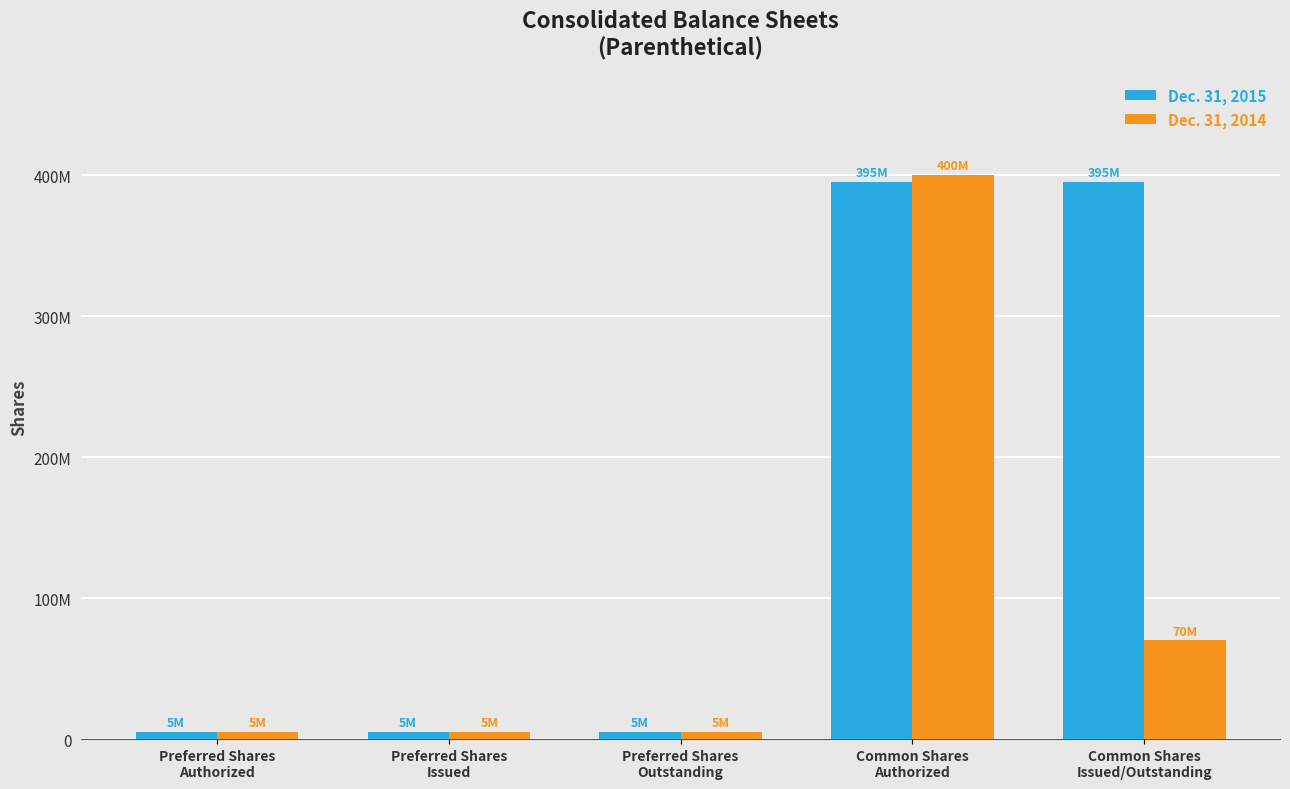

What are all the series names shown in the legend?

Dec. 31, 2015, Dec. 31, 2014